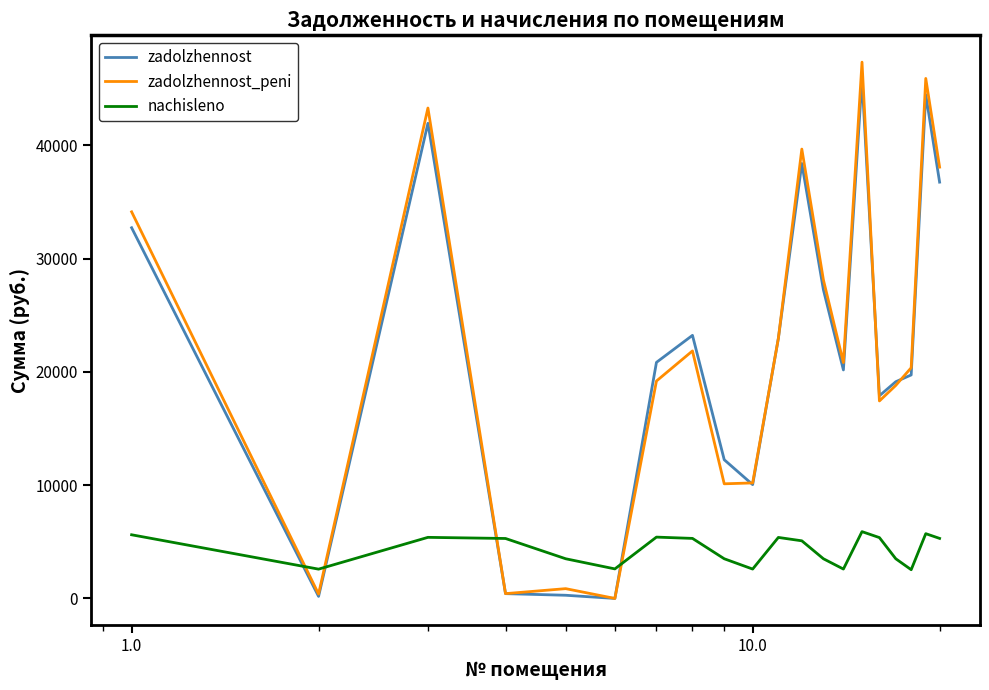

How many interior local valleys does the nachisleno series have?

5